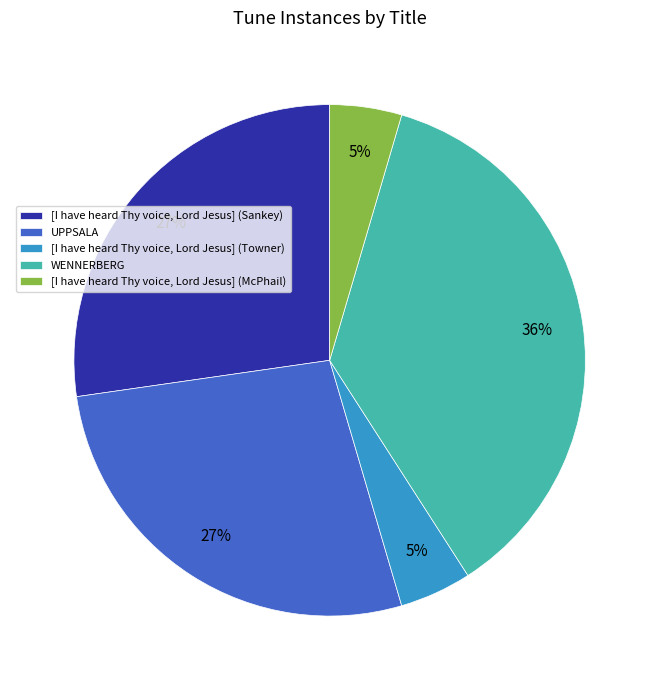

To the nearest percent, what percentage of the pie is WENNERBERG?

36%